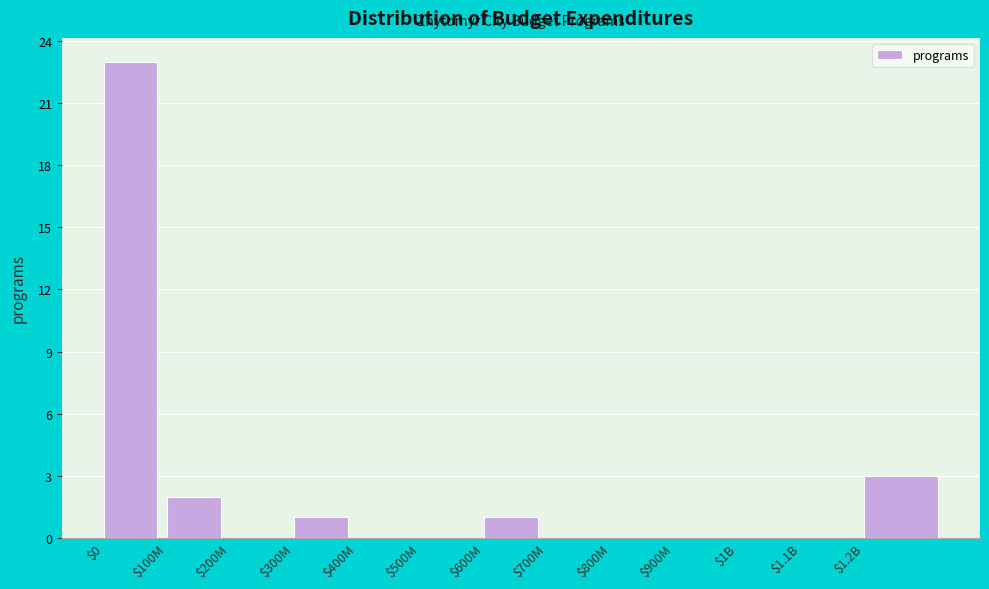

What is the greatest value displayed?

23